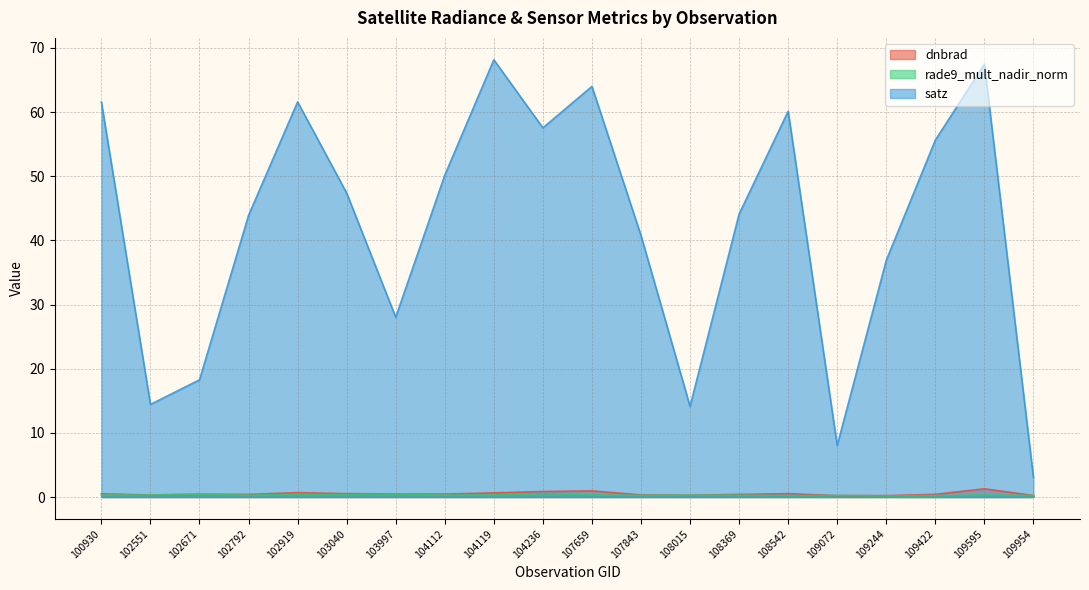

List the labels in order of rade9_mult_nadir_norm value, smallest first.

109244, 109422, 108542, 109072, 109954, 107843, 108369, 102792, 108015, 104112, 100930, 107659, 102551, 109595, 104119, 103040, 102671, 102919, 103997, 104236